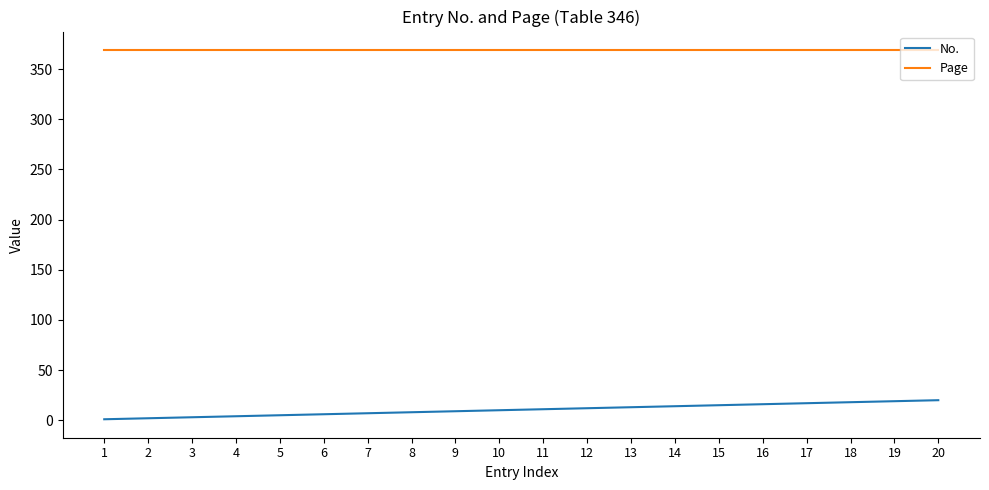

The value of Page at 15 is 653. True or false?

False